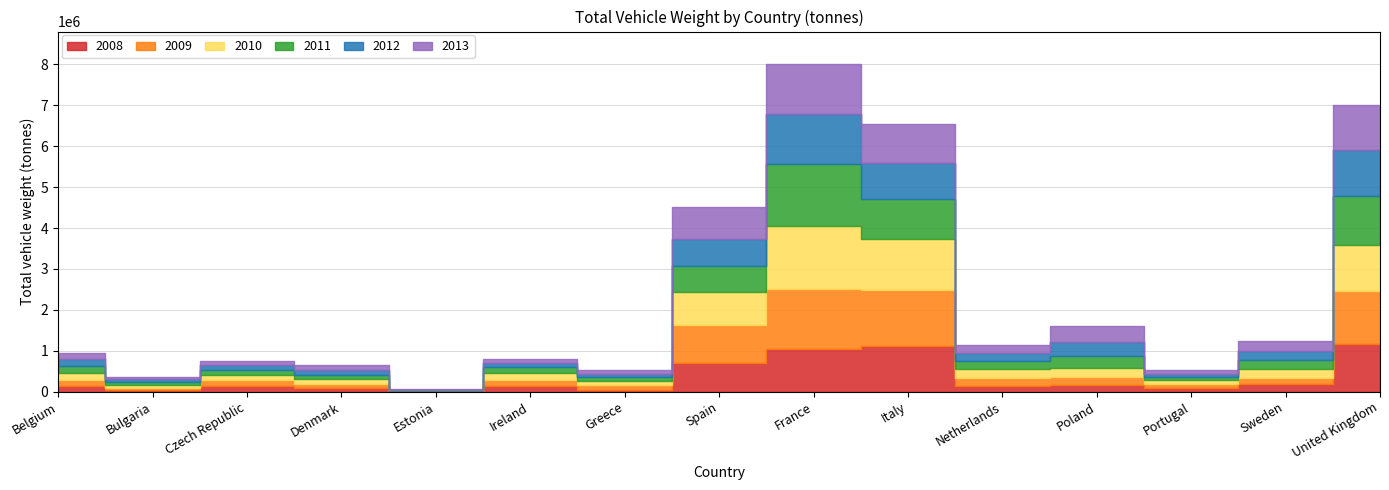

What is the maximum value for 2009?

1464843